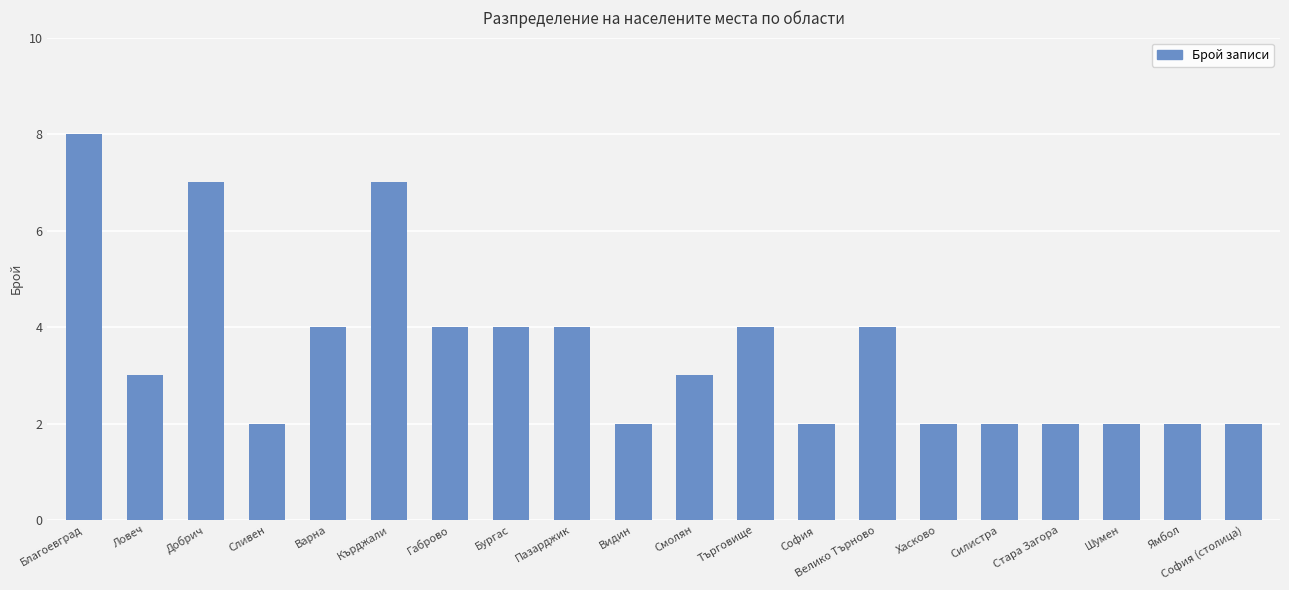

What is the difference between the maximum and minimum values?

6